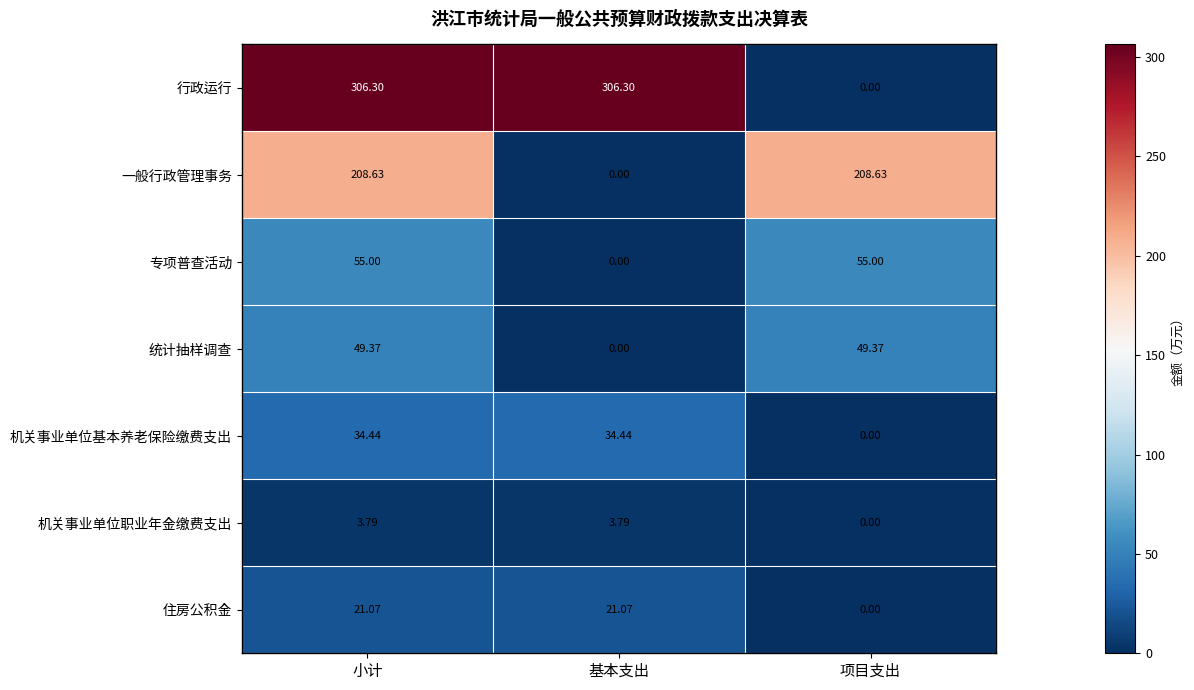

Which series has the largest total across all categories?

行政运行